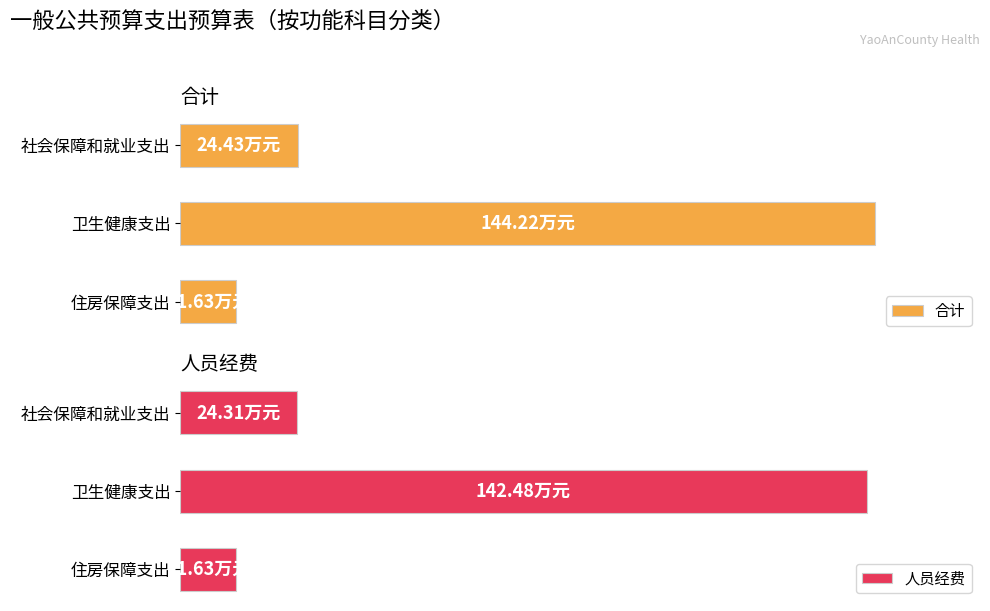

What is the minimum value shown in the chart?

11.6